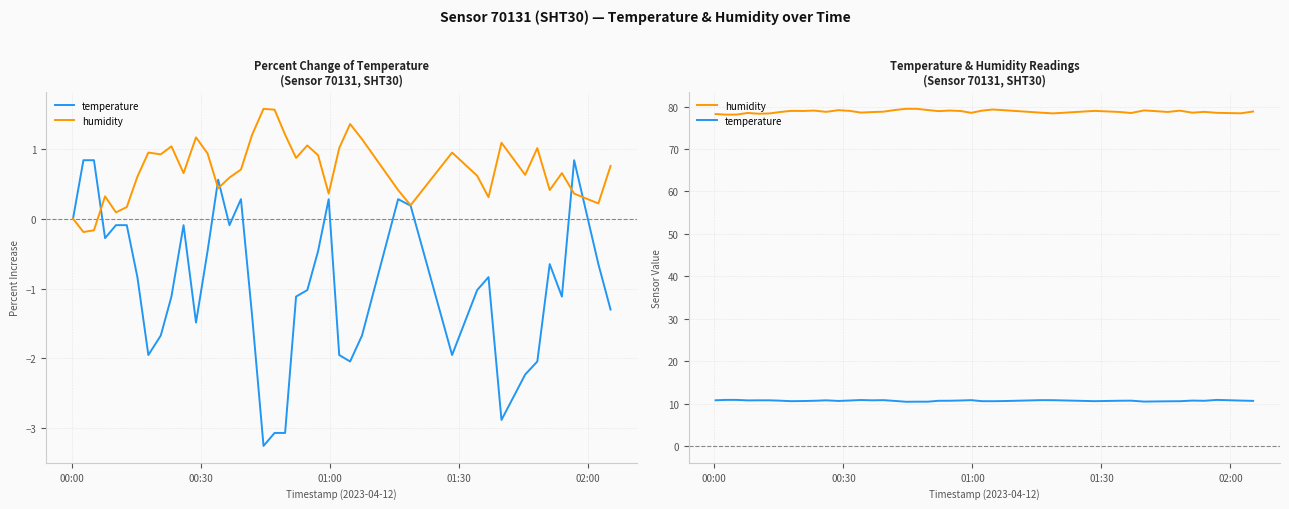

True or false: temperature and humidity intersect in this chart.

False